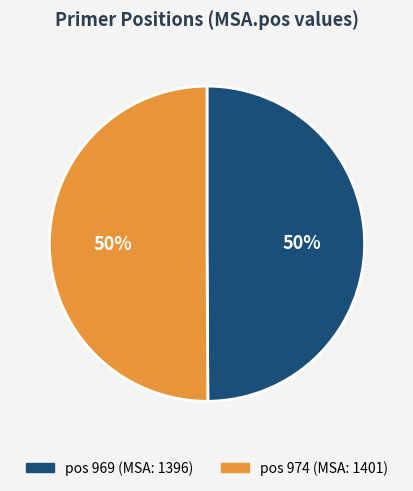

To the nearest percent, what is the average slice percentage?

50%